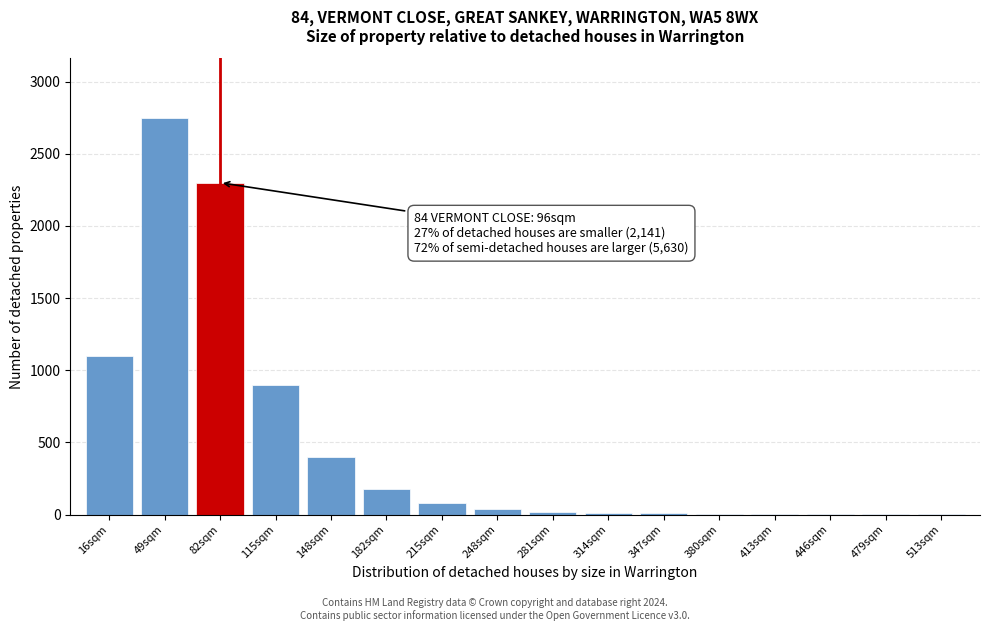

True or false: the data shows 284 at 182sqm.

False